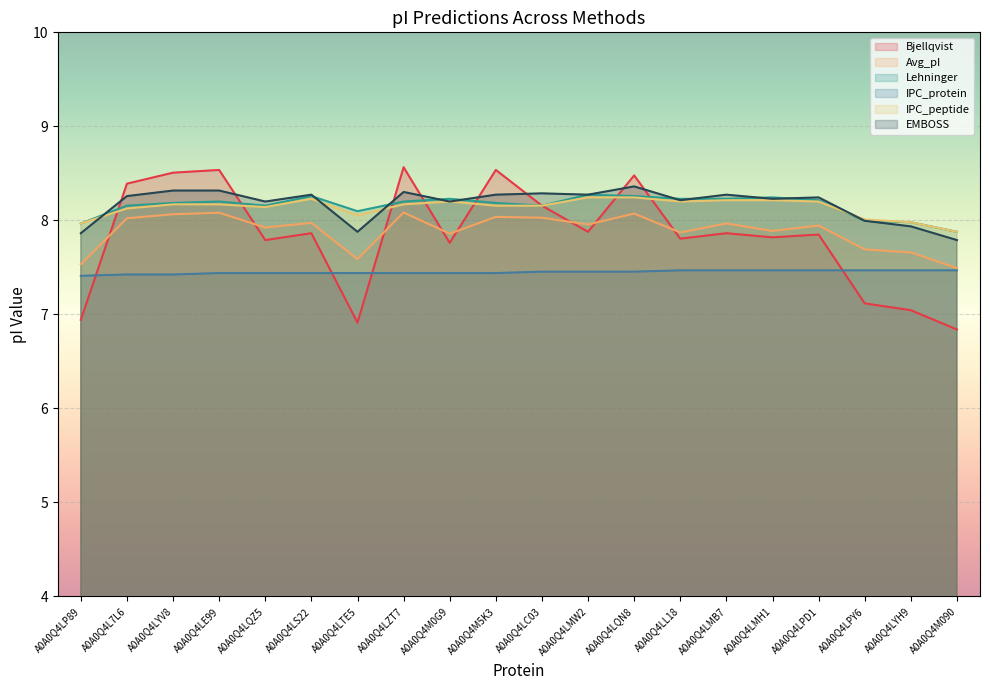

The Avg_pI series shows 8.0 at A0A0Q4LMB7. True or false?

True